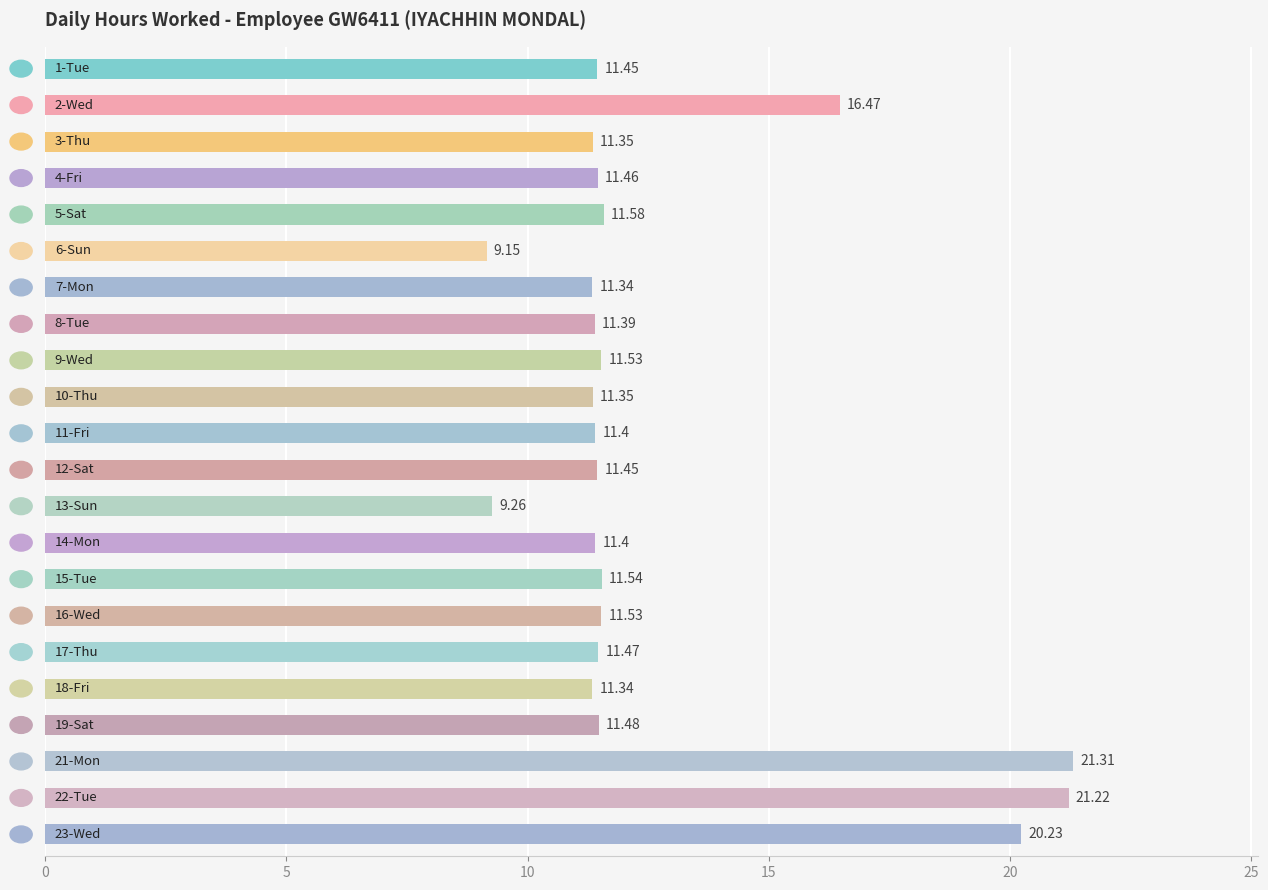

What is the average value?

12.8